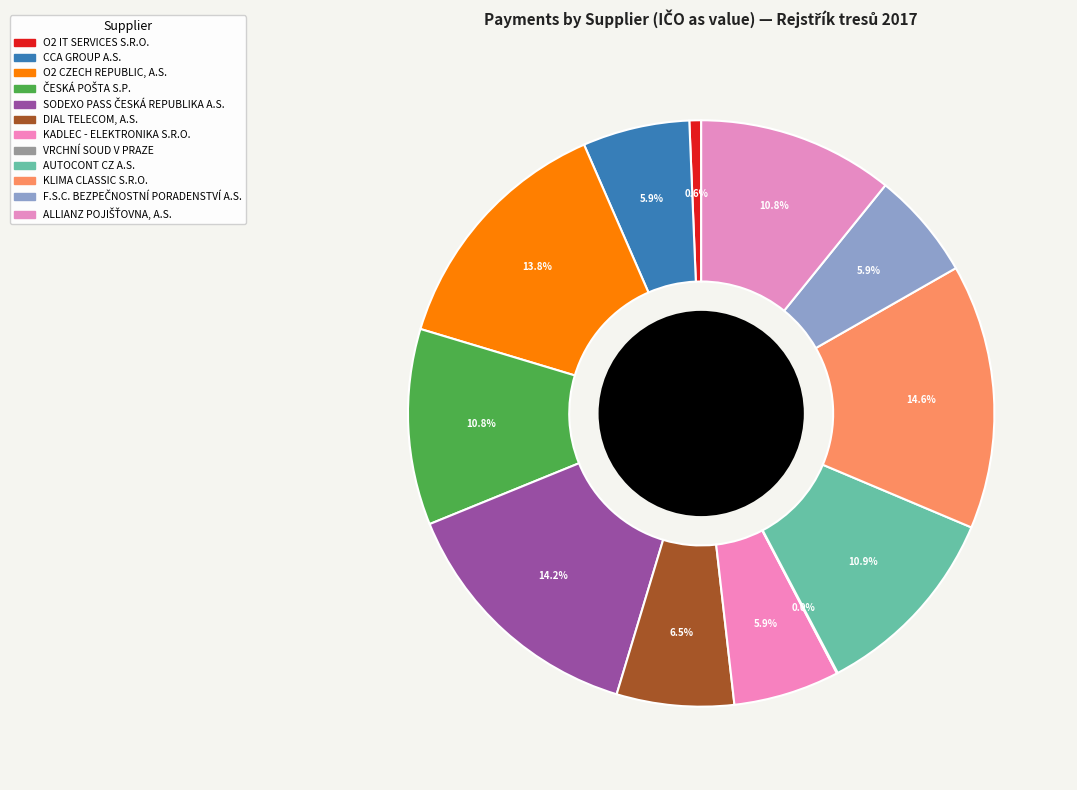

Which category has the biggest portion of the pie?

KLIMA CLASSIC S.R.O.